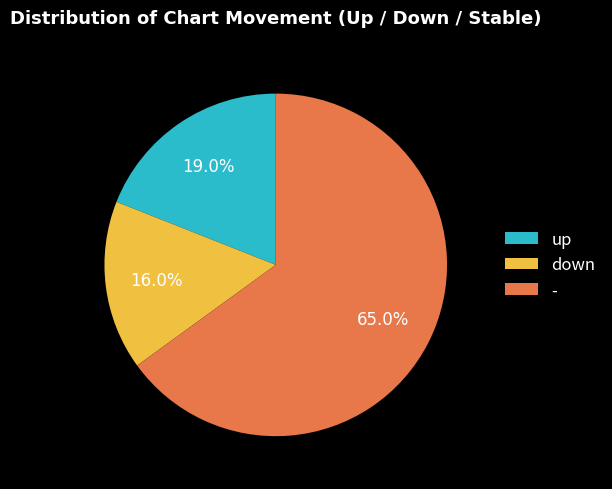

How many slices are in this pie chart?

3